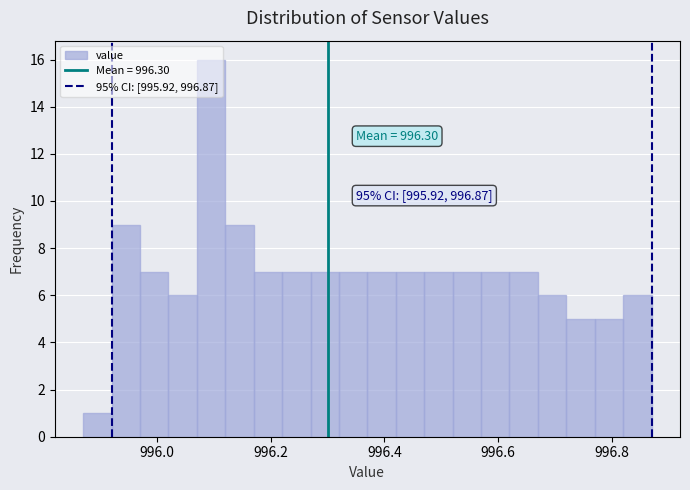

Read against the x-axis, roughly where is the centre of the tallest bar?

996.10